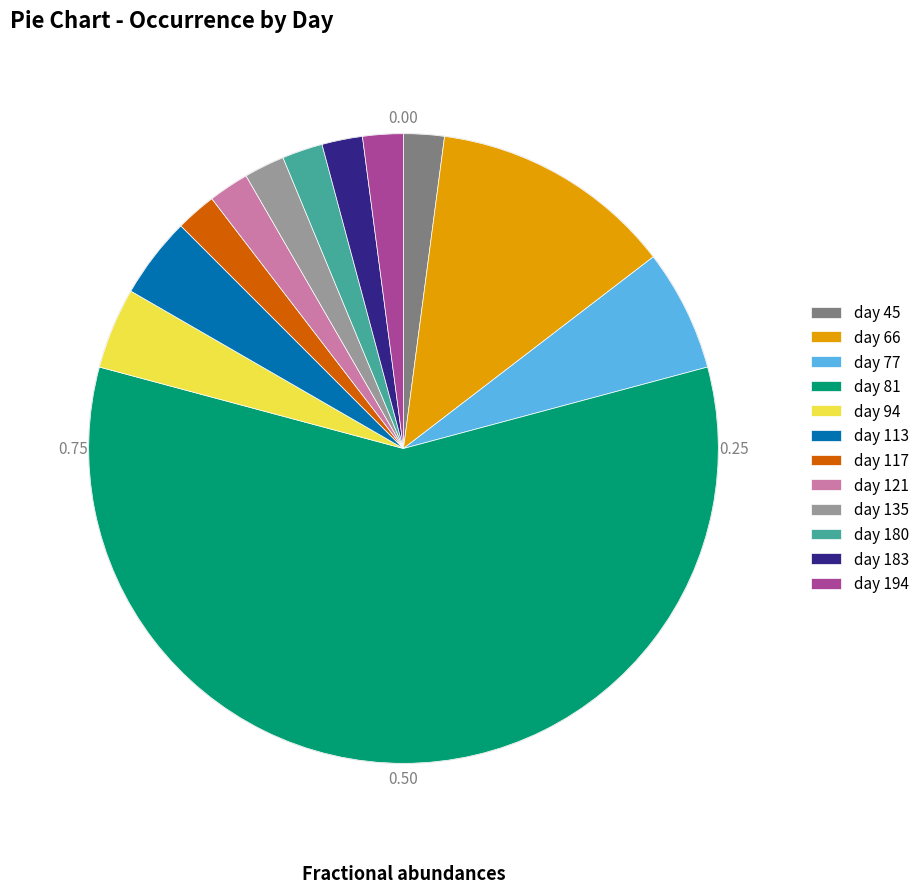

Rank the categories by value from lowest to highest.

day 45, day 117, day 121, day 135, day 180, day 183, day 194, day 94, day 113, day 77, day 66, day 81